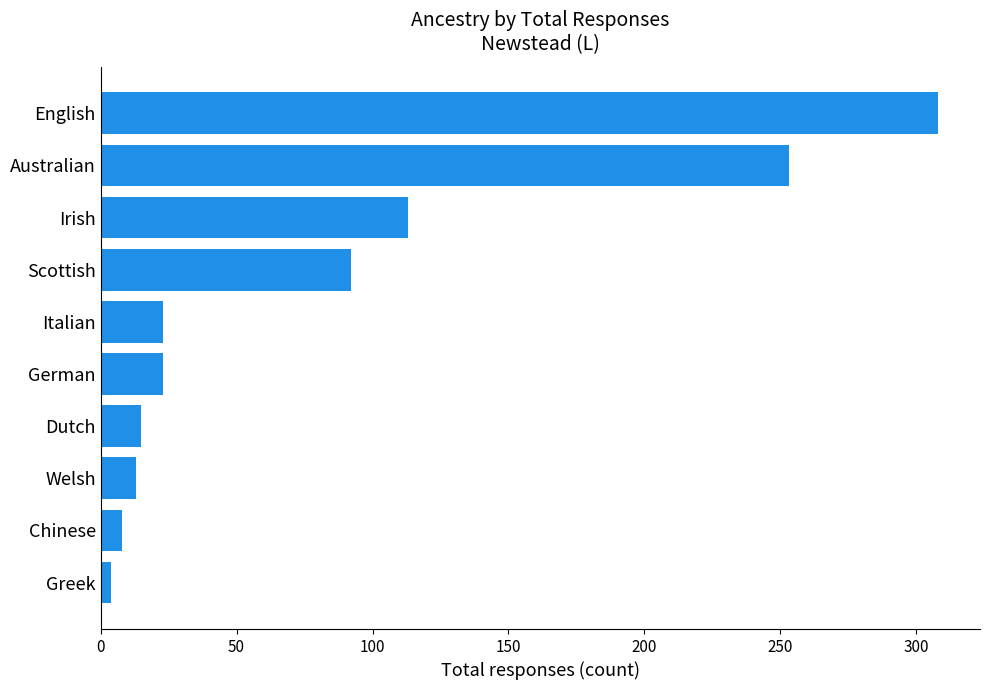

The chart shows a value of 113 at Irish. True or false?

True